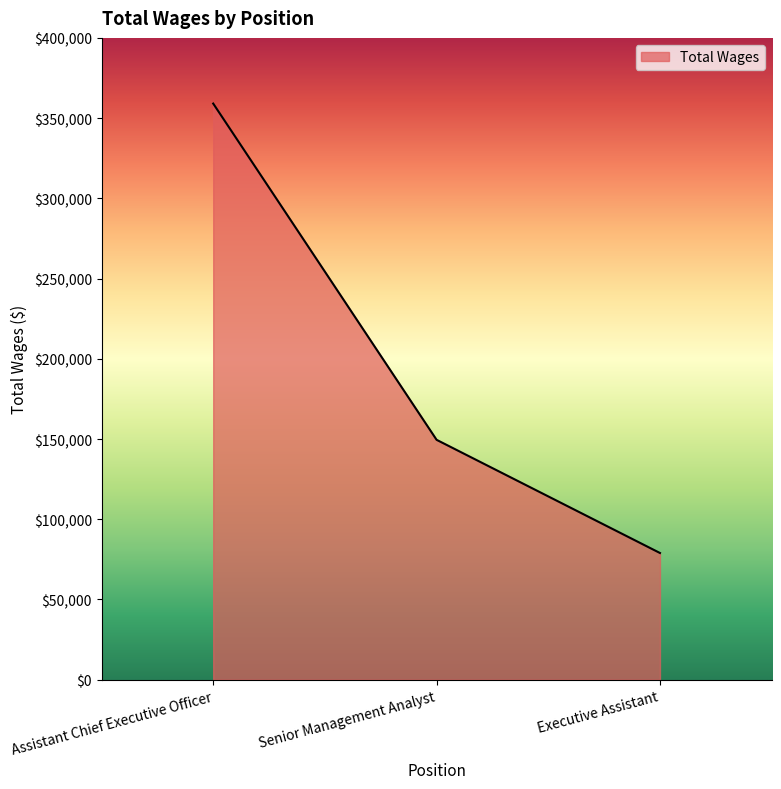

How many series are shown in this chart?

1